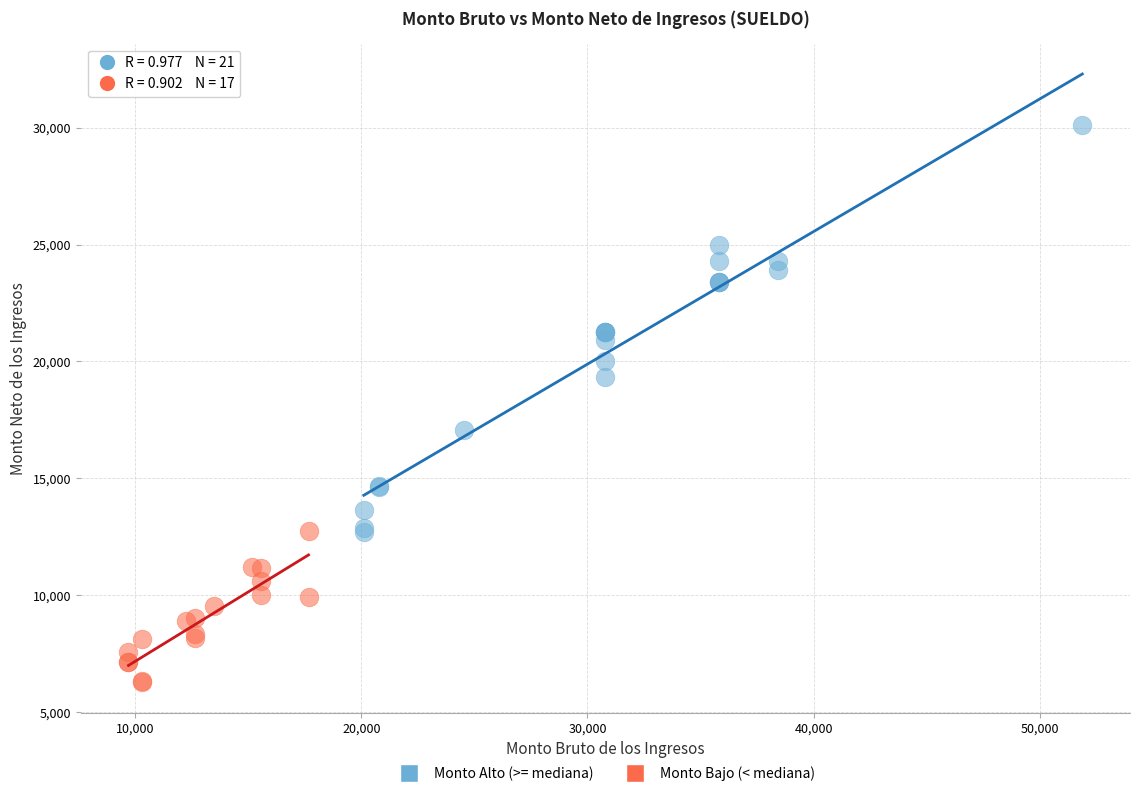

Which series reaches the maximum Y coordinate?

Monto Alto (>= mediana)